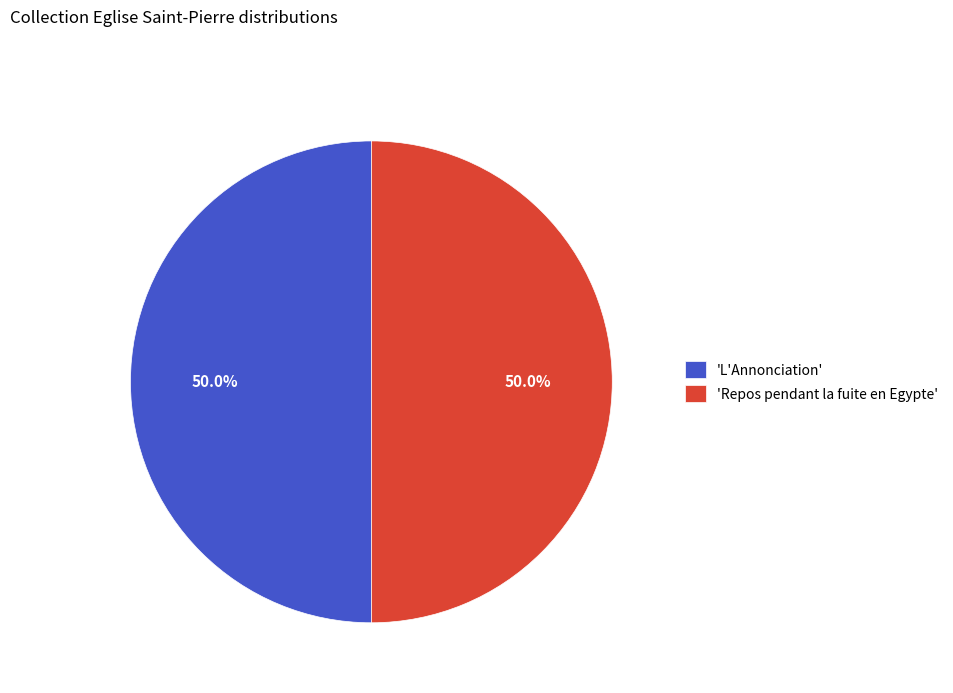

To the nearest percent, what is the average slice percentage?

50%